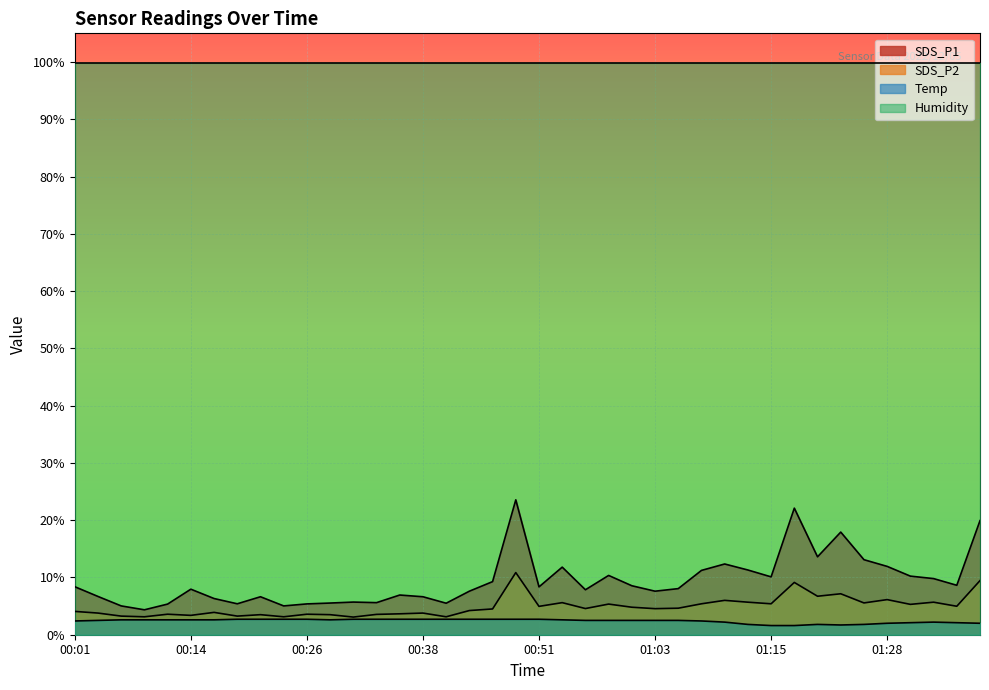

What are all the series names shown in the legend?

SDS_P1, SDS_P2, Temp, Humidity